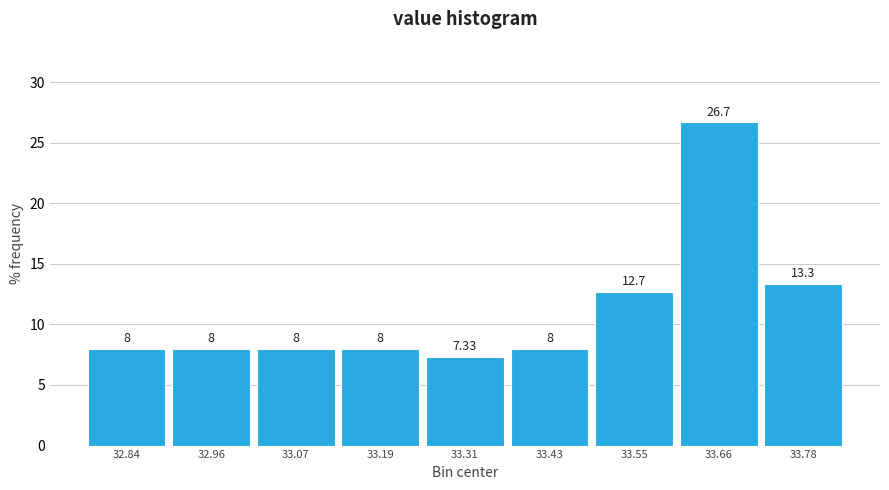

Over which range of the x-axis is the bar tallest?

33.60 to 33.72